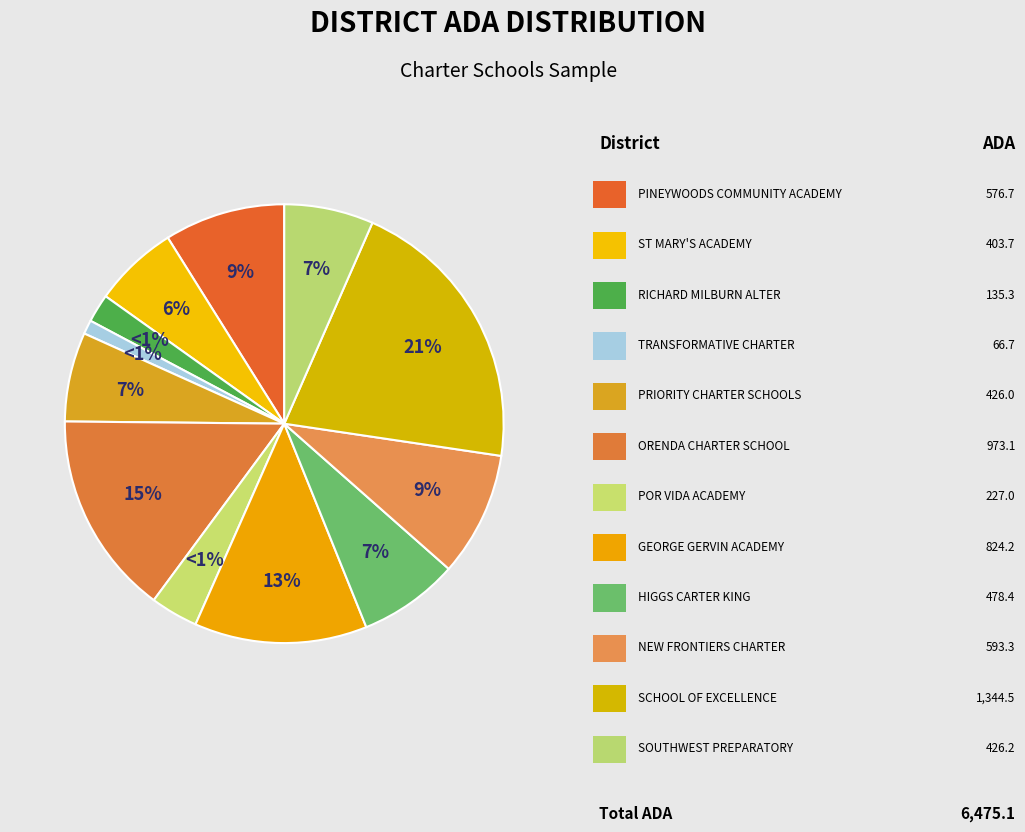

How many slices are in this pie chart?

12